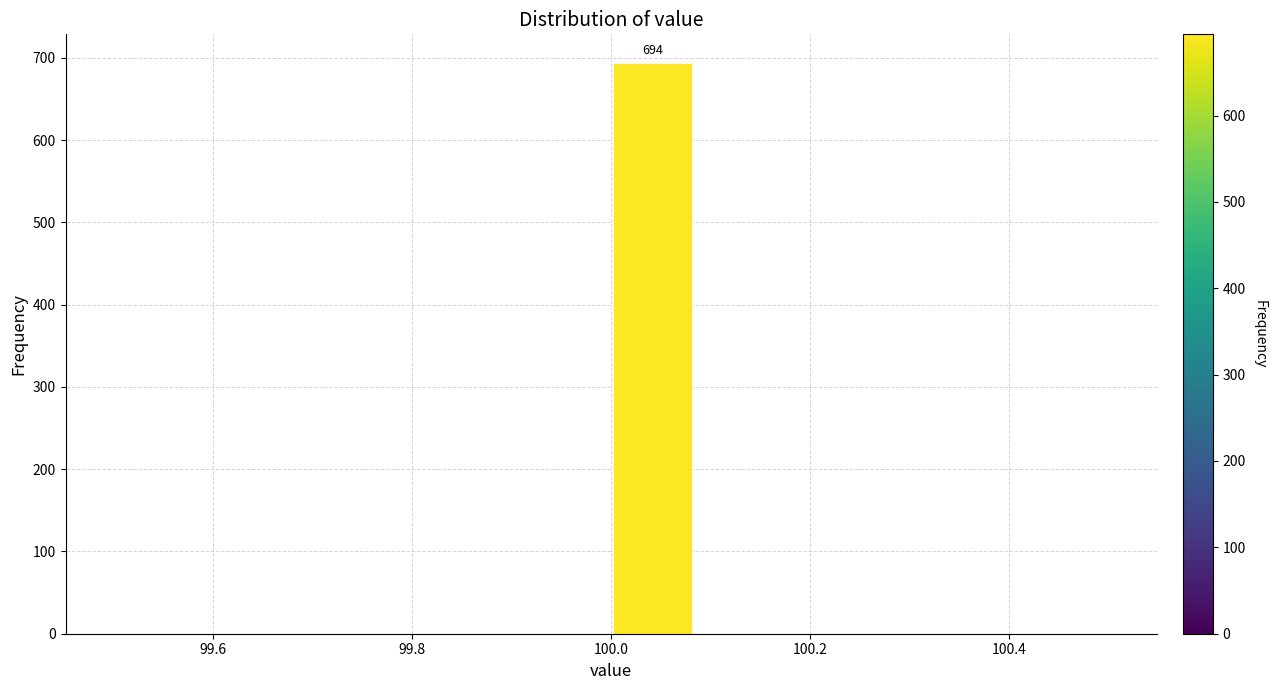

Over which range of the x-axis is the bar tallest?

100.00 to 100.08